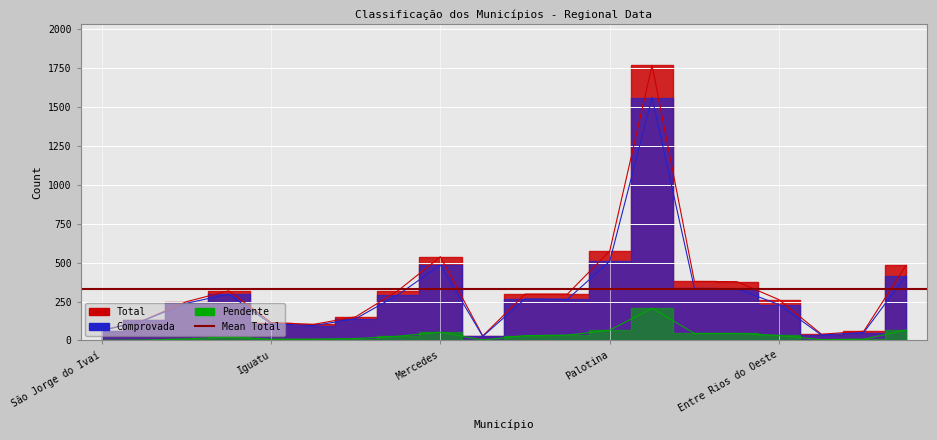

Reading left to right, what are all the values shown in this chart?

Total: 63	131	249	319	115	103	152	320	538	29	298	298	575	1768	379	378	262	40	59	483
Comprovada: 63	129	239	297	107	95	140	293	485	26	267	264	509	1561	334	333	230	35	51	416
Pendente: 0	2	10	22	8	8	12	27	53	3	31	34	66	207	45	45	32	5	8	67